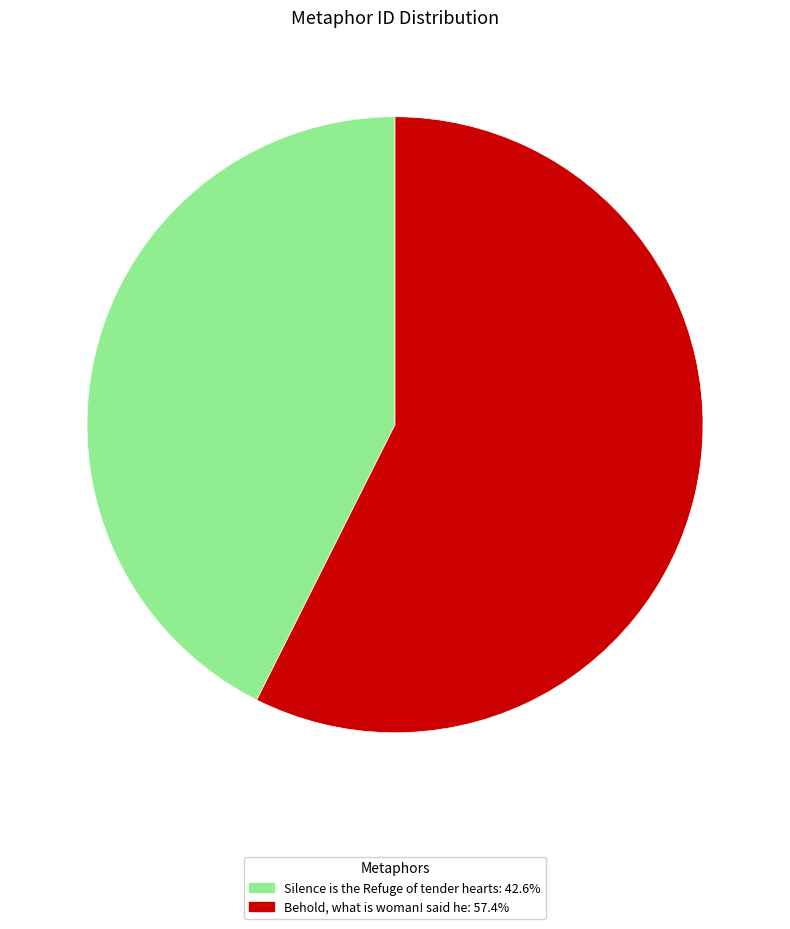

Which category has the biggest portion of the pie?

Behold, what is woman! said he